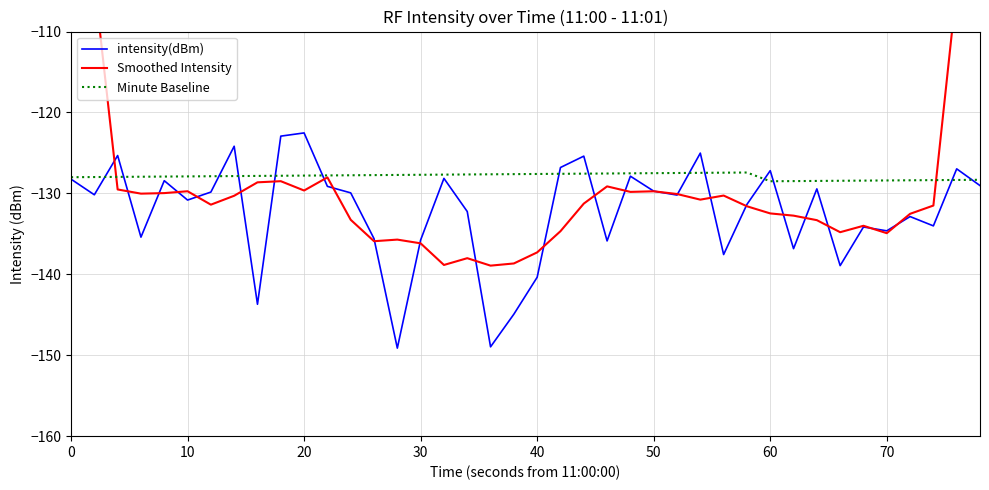

At how many categories does at least one series exceed -102?

2